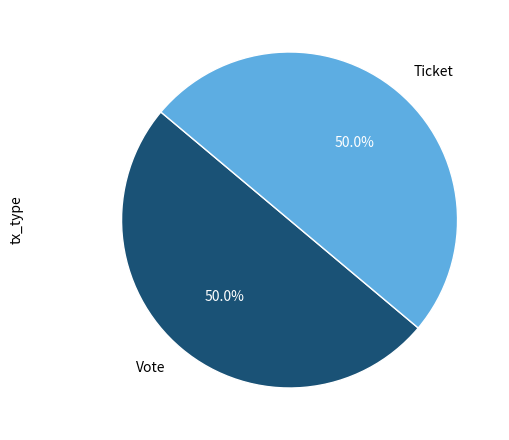

Approximately how many times larger is the value at Vote compared to Ticket?

1.0